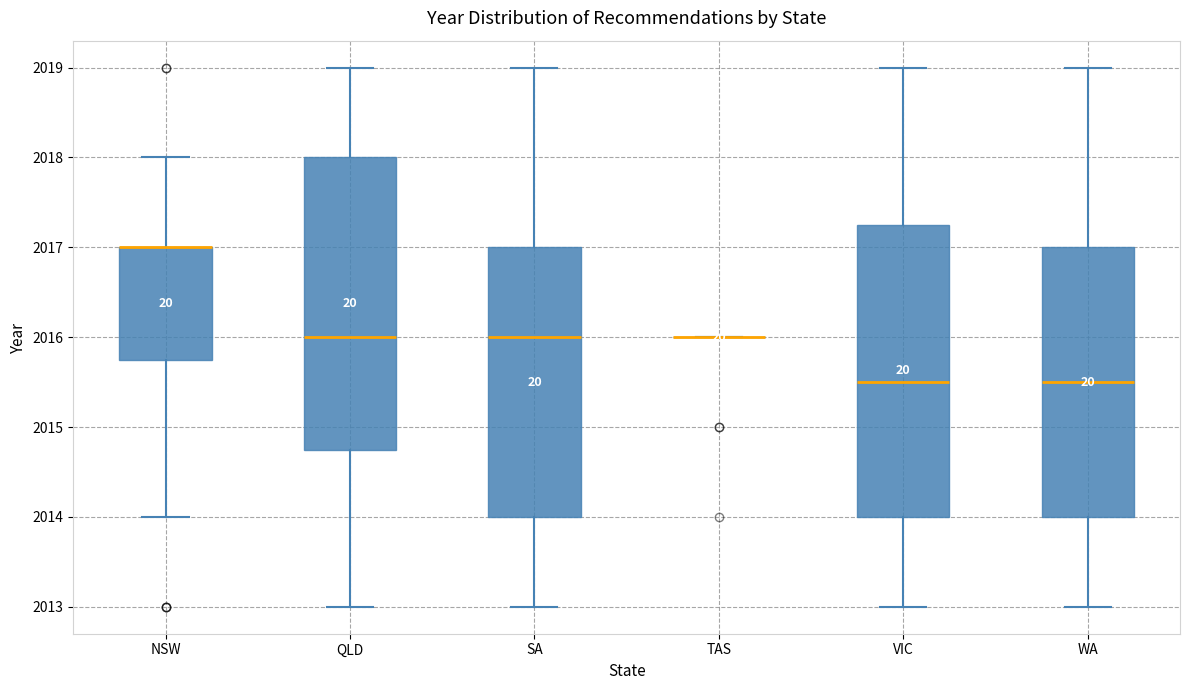

Where is the upper edge of the box for QLD on the y-axis? The values are not printed on the chart, so give them approximately, as read against the axis.

2018.0